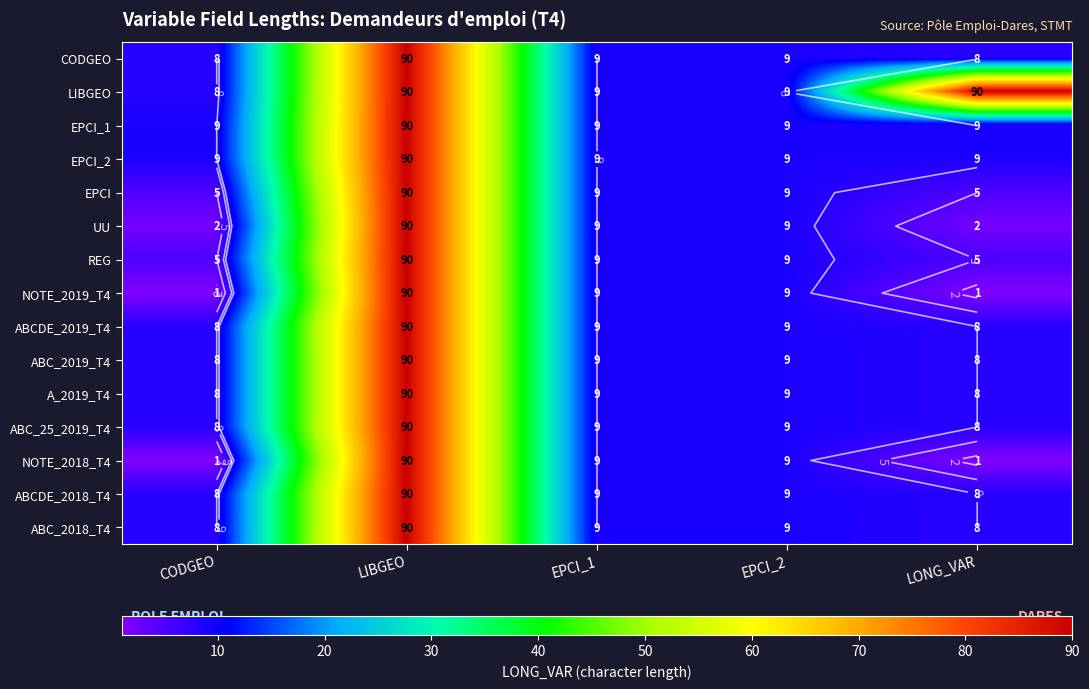

The value of ABC_2018_T4 at EPCI_2 is 15. True or false?

False